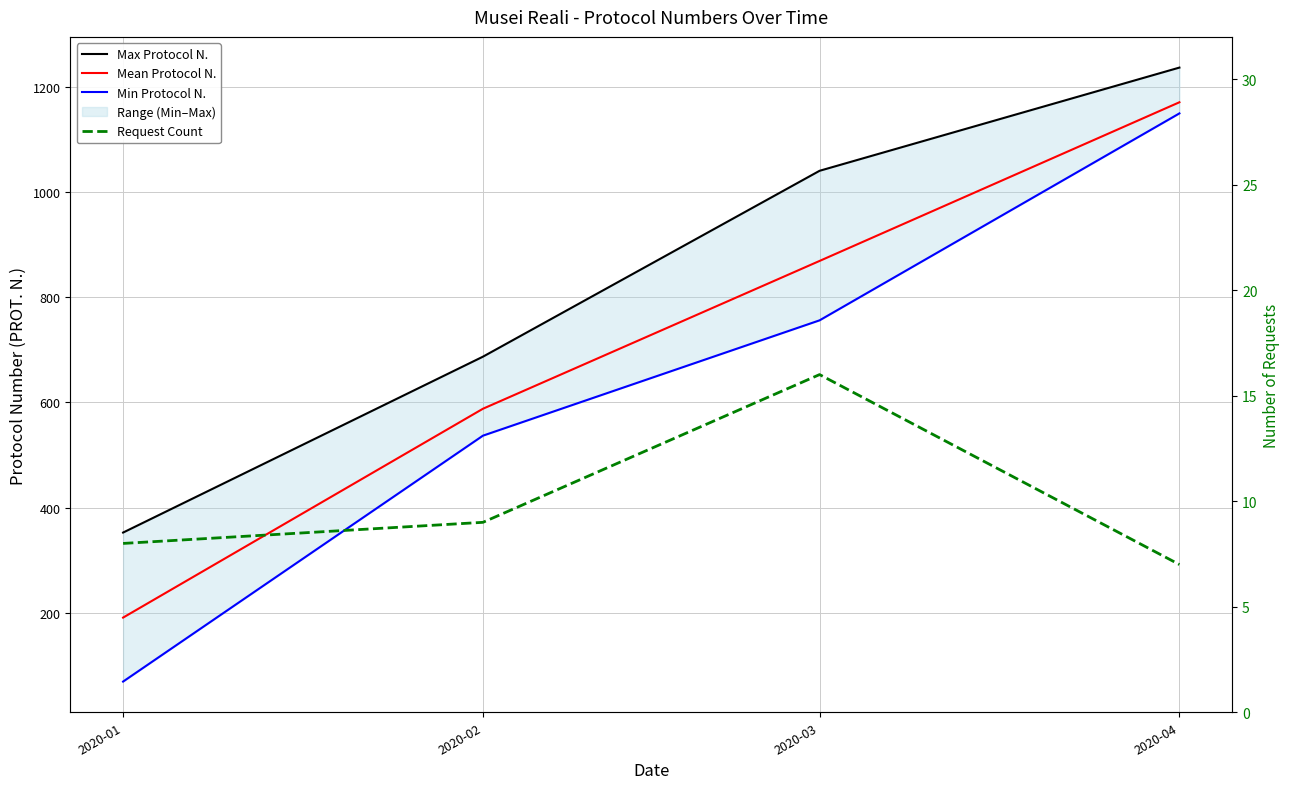

List the series in order of their peak value, highest first.

Max Protocol N., Mean Protocol N., Min Protocol N., Request Count